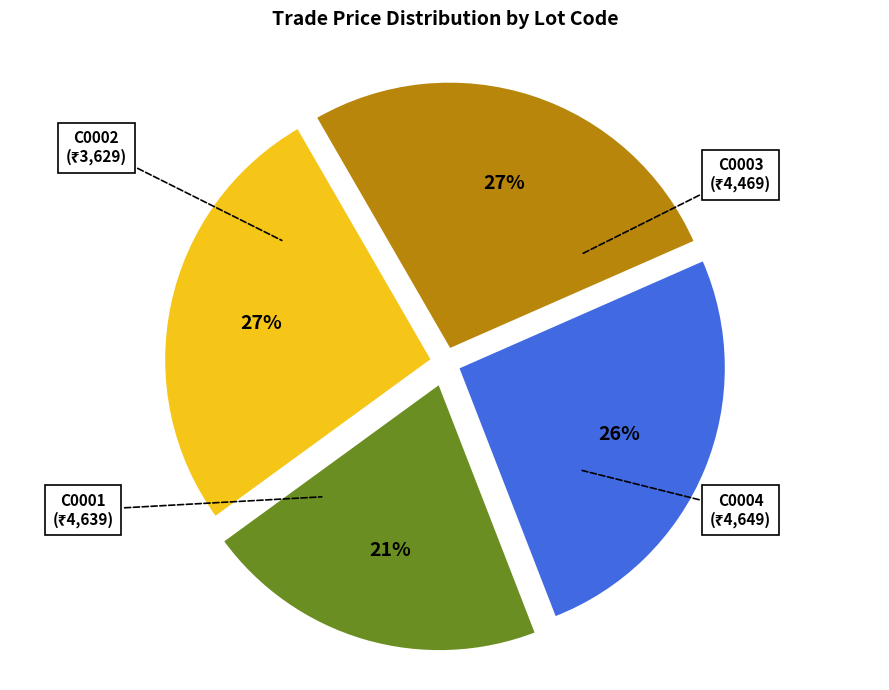

Is it true that C0004 is 27% of the pie?

True